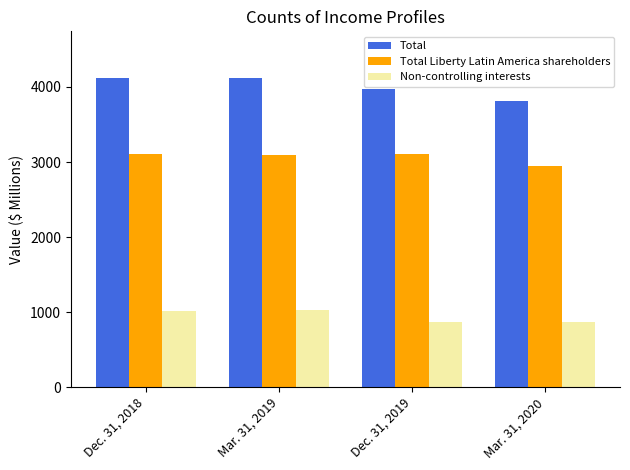

Which series has the widest spread of values?

Total